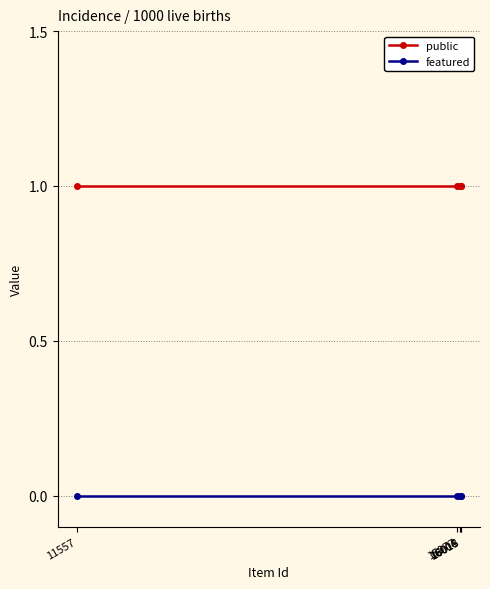

What is the spread (max minus min) of values at 15977?

1